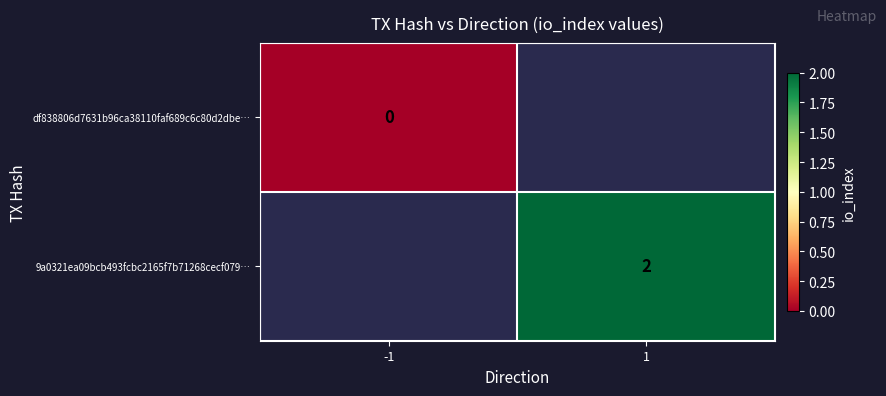

At how many categories does at least one series exceed 1?

1